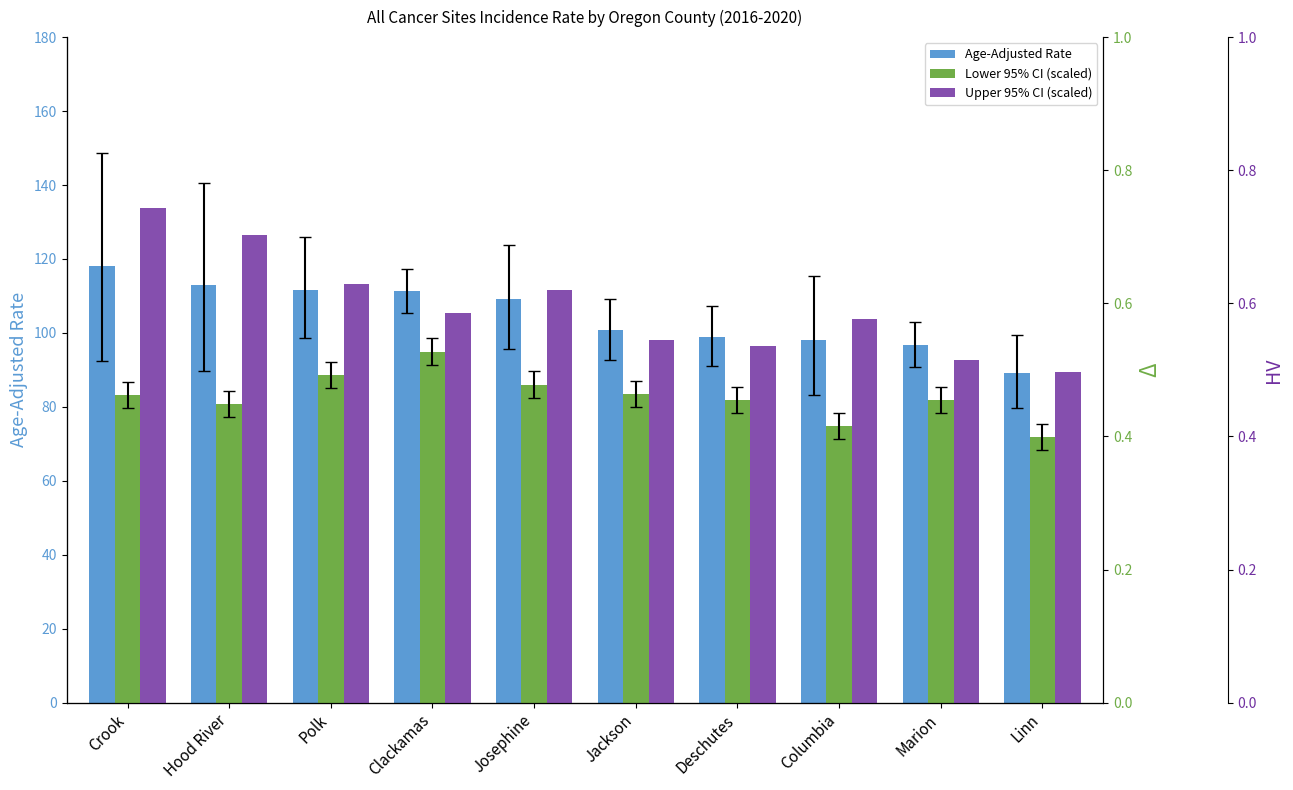

What is the label of the 6th bar from the right?

Josephine